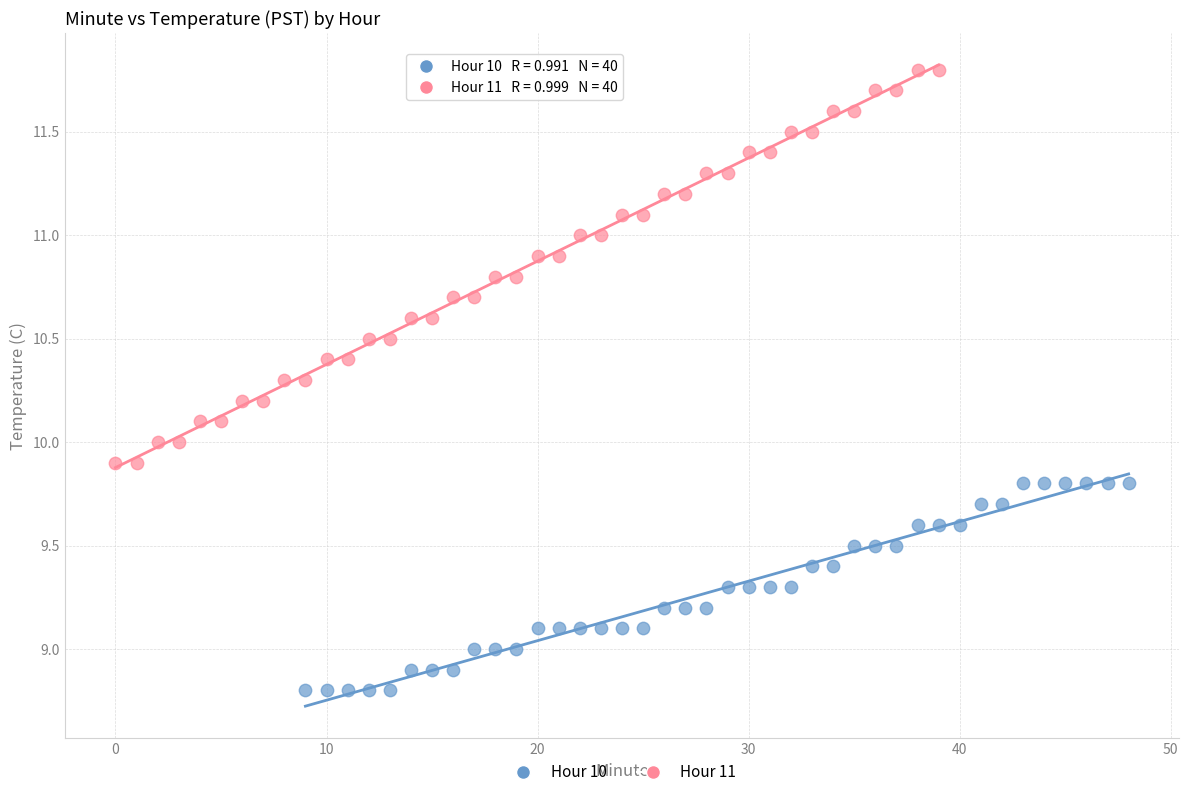

Which series reaches the minimum Y coordinate?

Hour 10